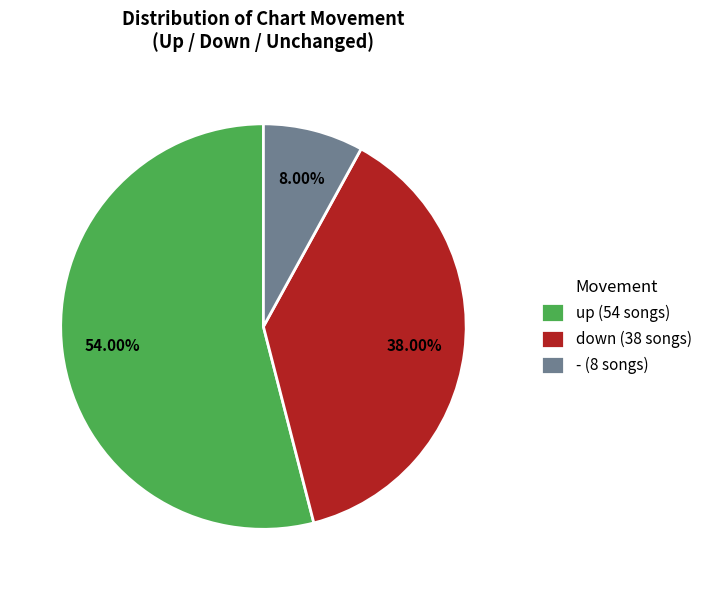

How much of the chart is everything except down?

62.0%